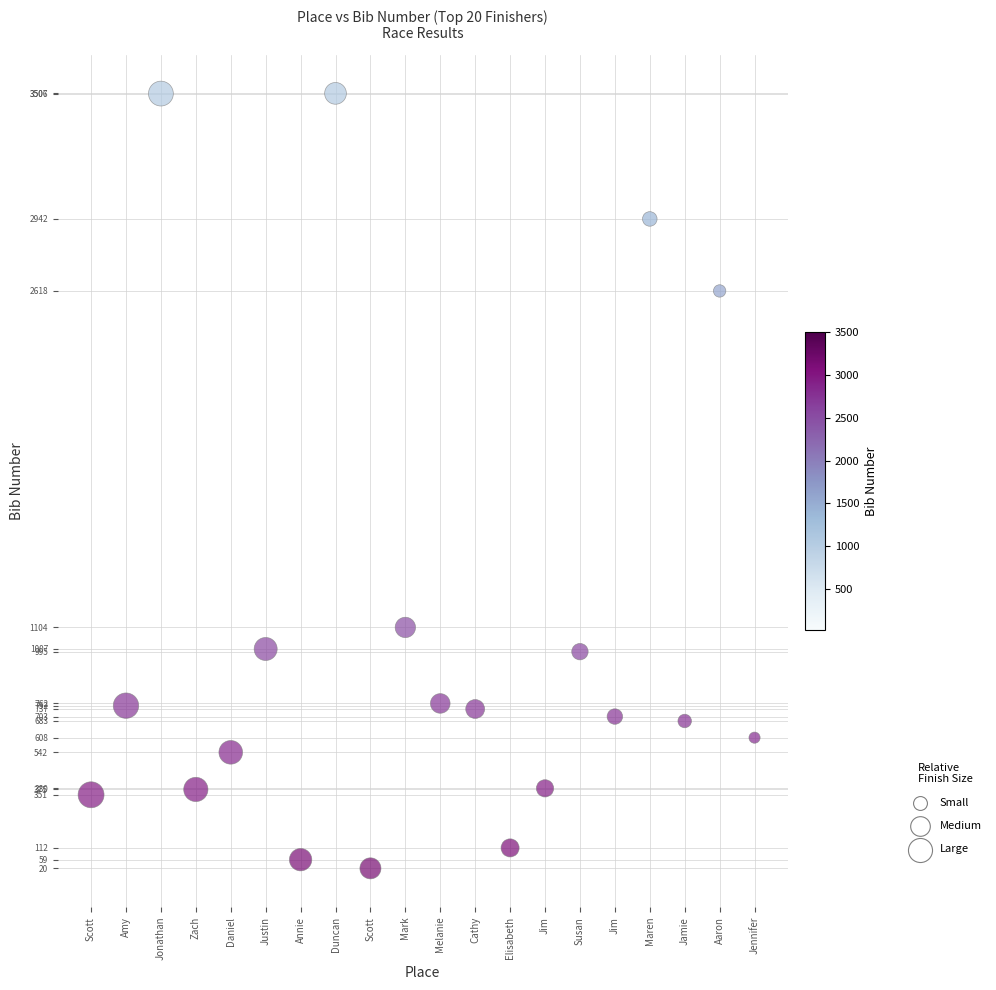

What Y value in the scatter plot is closest to 1763?

1104